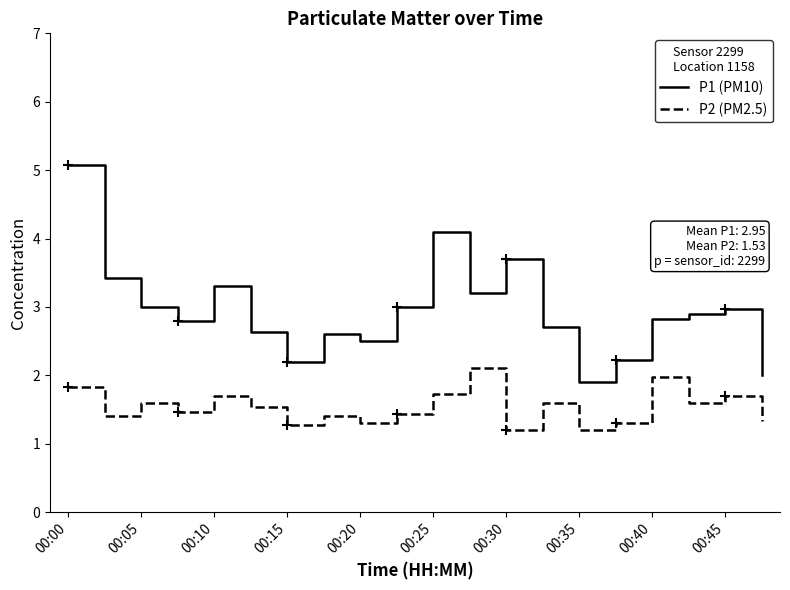

What is the minimum value shown in the chart?

1.2